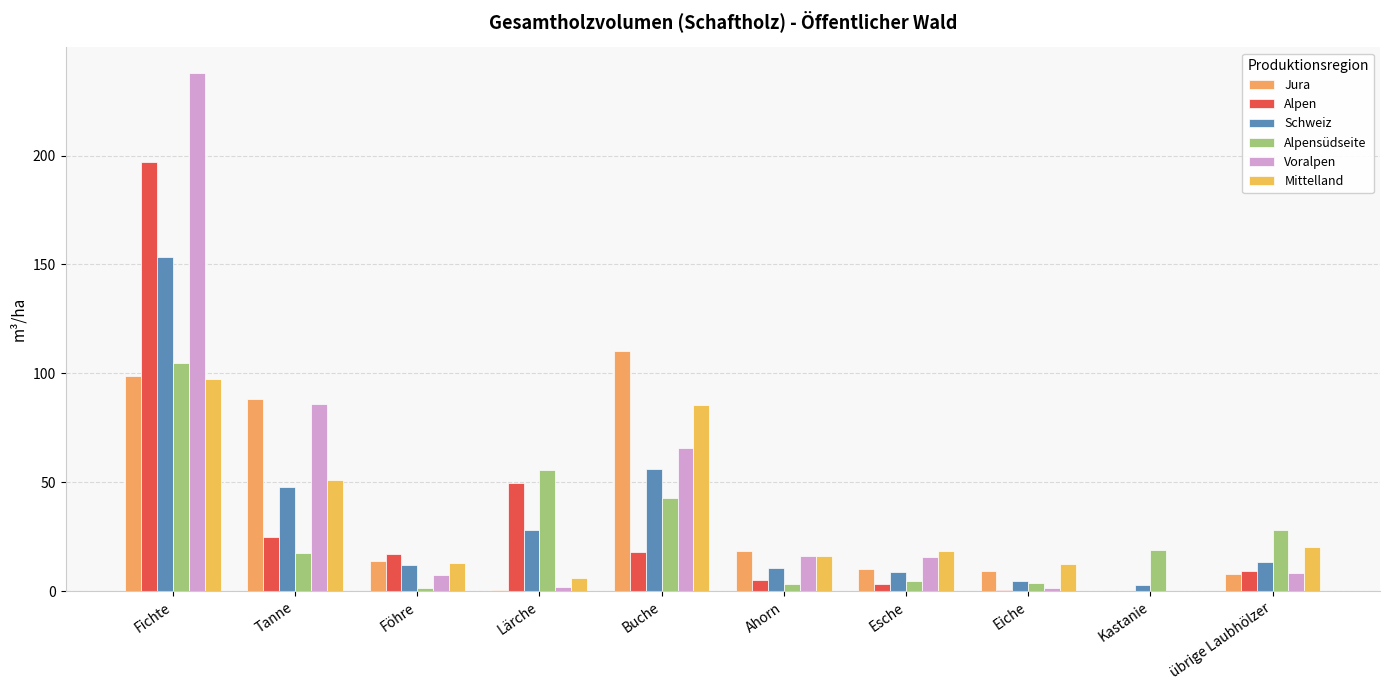

Count the number of categories in the chart.

10